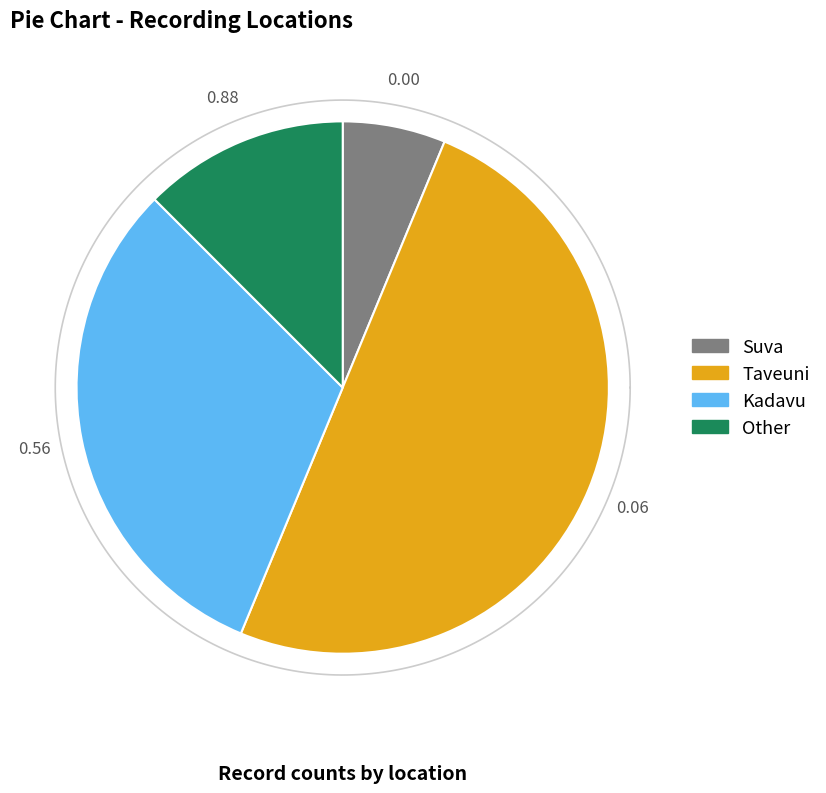

What is the total percentage of Kadavu and Suva?

37.5%